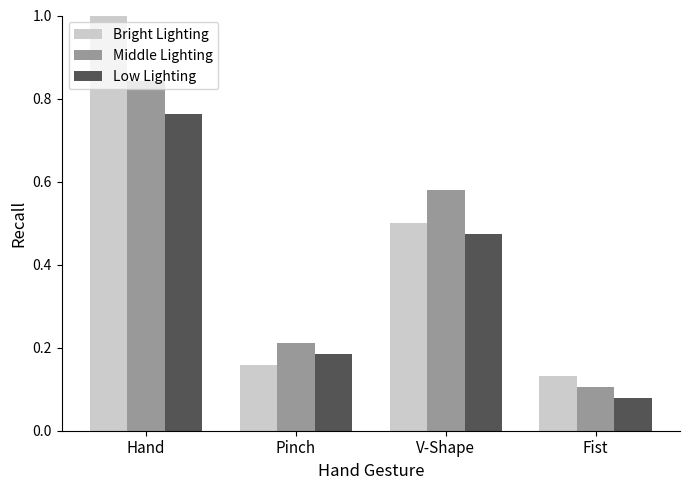

What is the label of the 4th bar from the right?

Hand